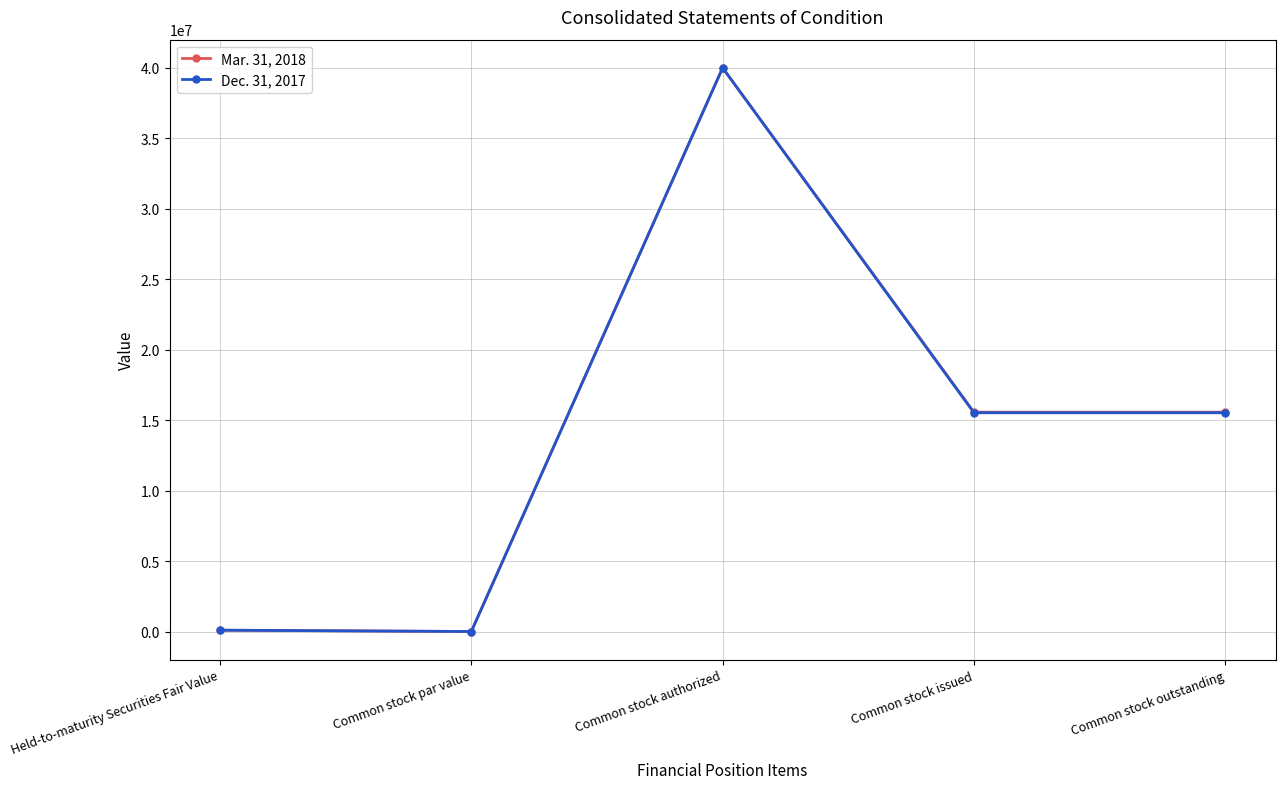

What is the sum of all Mar. 31, 2018 values?

71223610